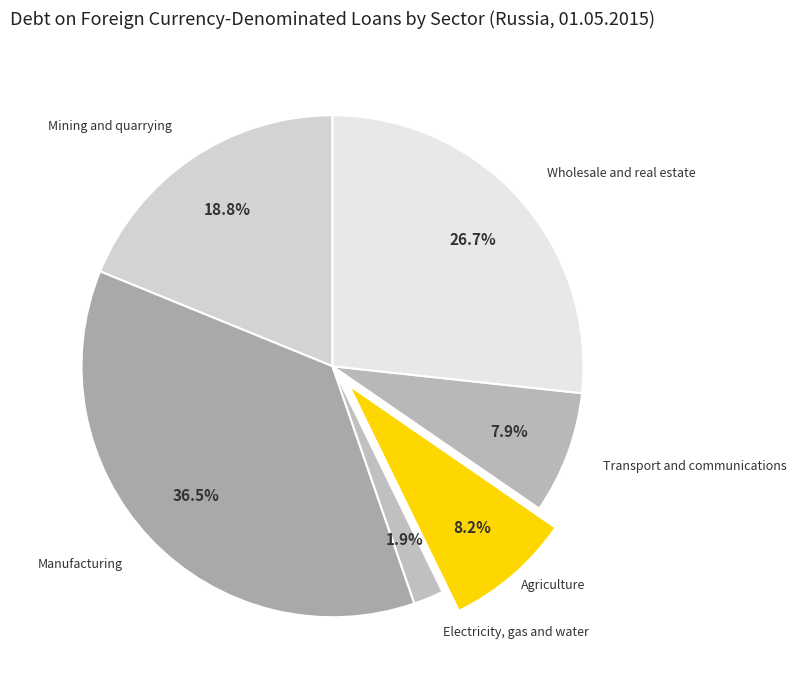

Rank the categories by value from lowest to highest.

Electricity, gas and water, Transport and communications, Agriculture, Mining and quarrying, Wholesale and real estate, Manufacturing